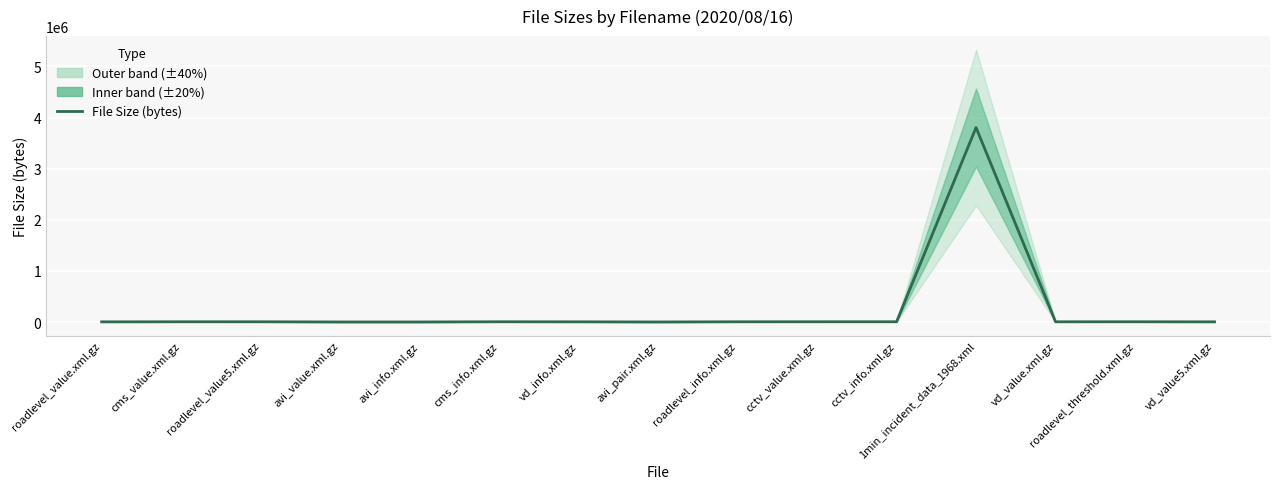

The value at avi_pair.xml.gz is 1967. True or false?

False